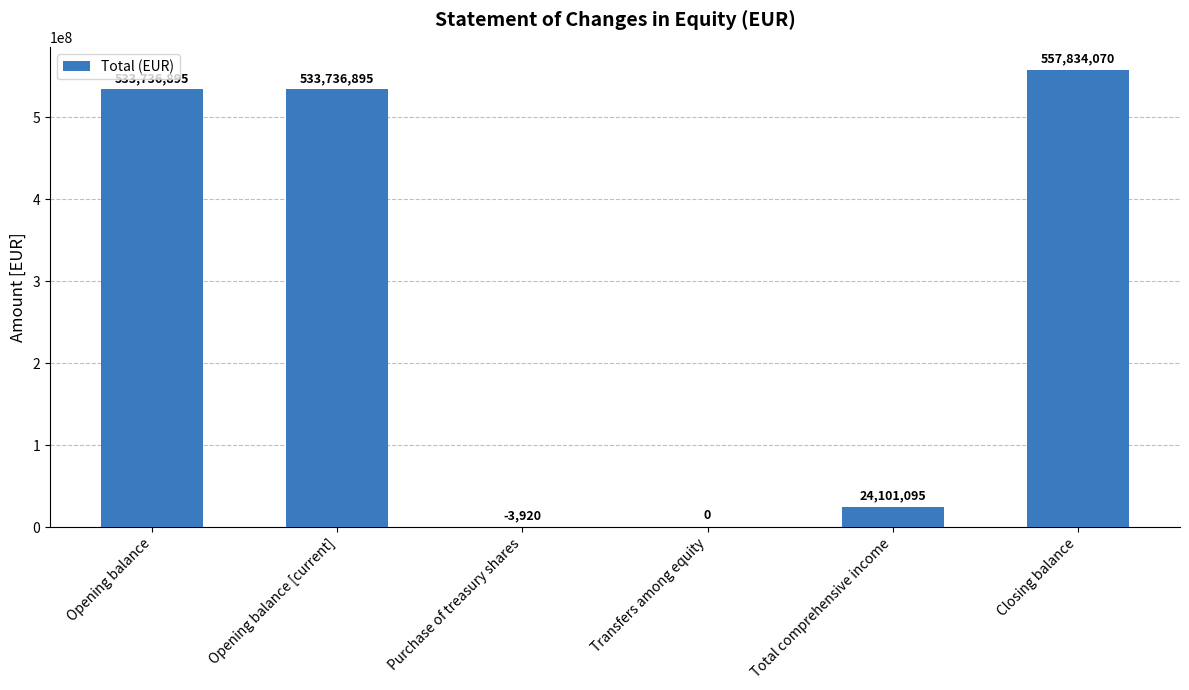

The value at Transfers among equity is -259156137. True or false?

False